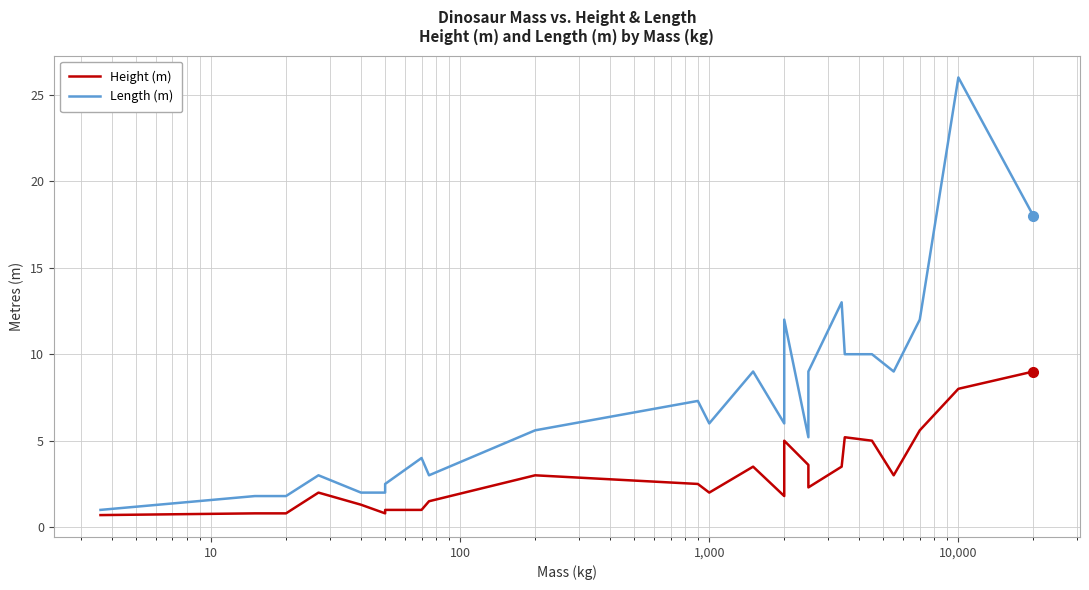

At how many categories does at least one series exceed 19?

1